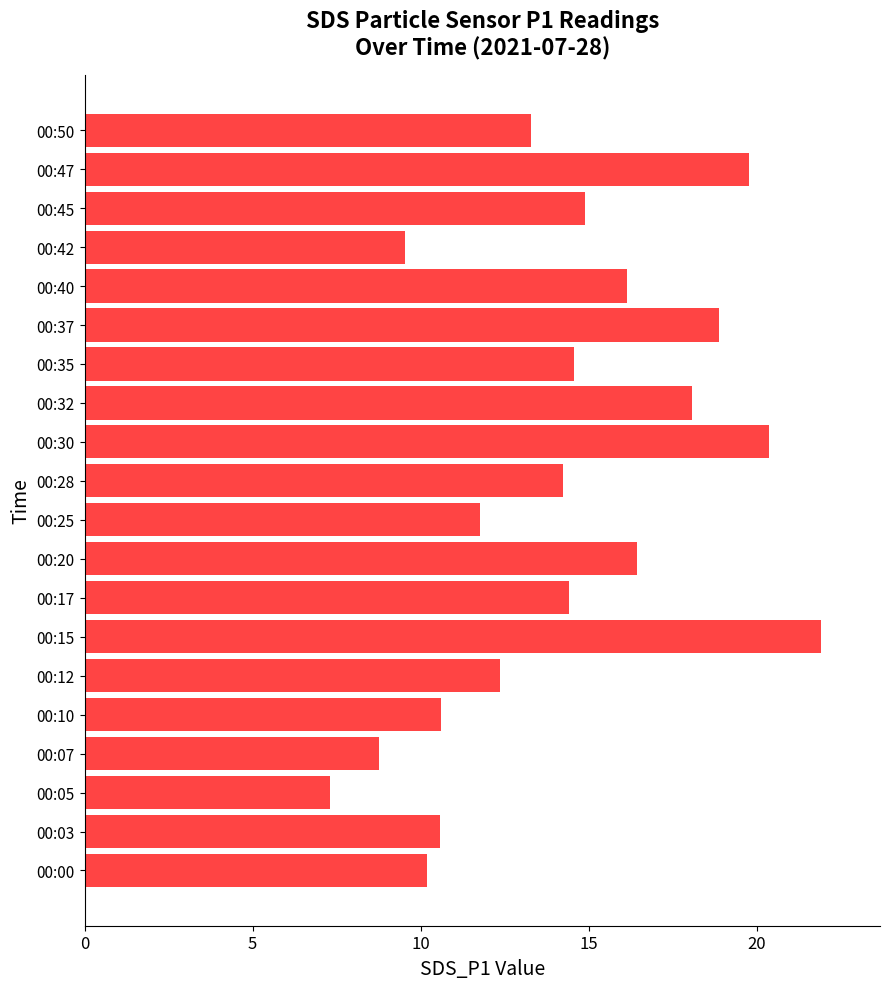

How many series are shown in this chart?

1